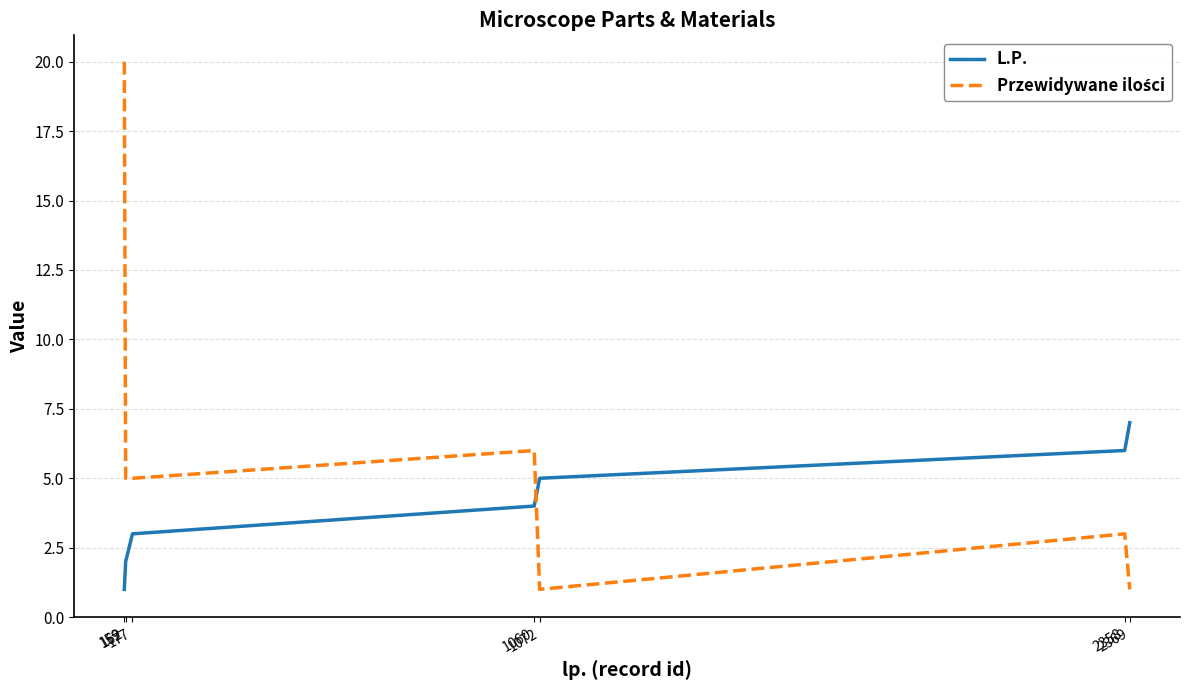

What is the maximum value shown in the chart?

20